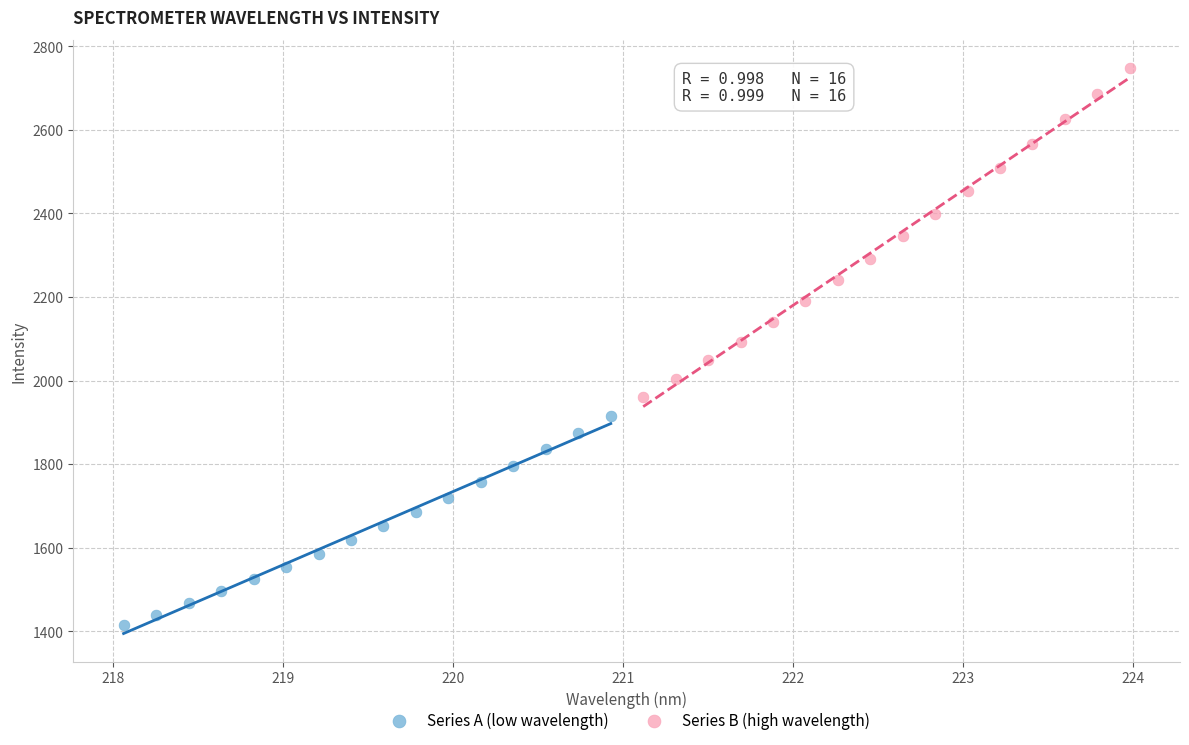

Which series reaches the minimum Y coordinate?

Series A (low wavelength)